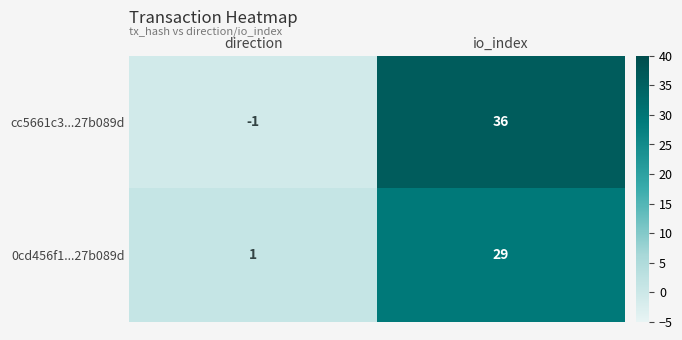

How many data points does each series have?

2